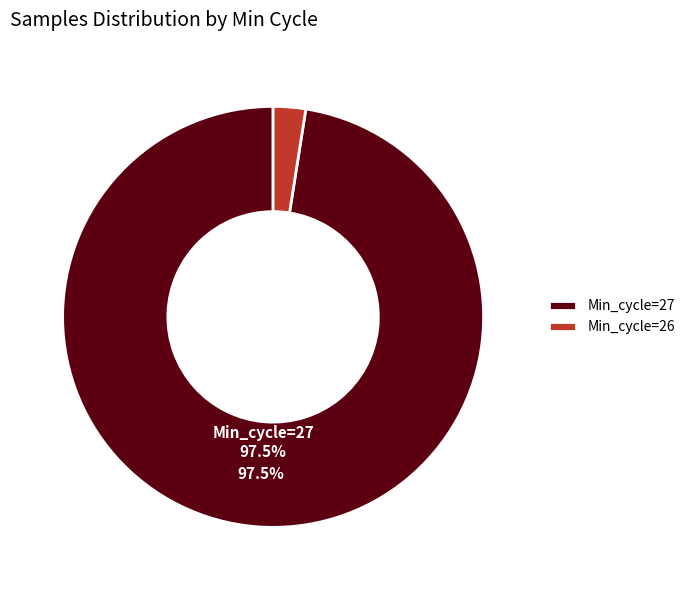

How many segments does this pie chart have?

2